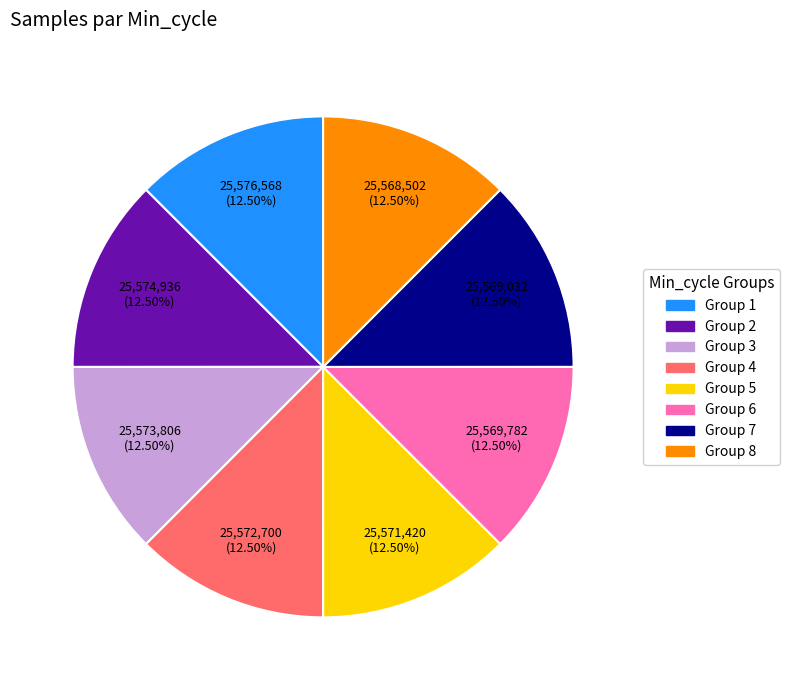

Is there any slice that represents more than half of the pie?

No